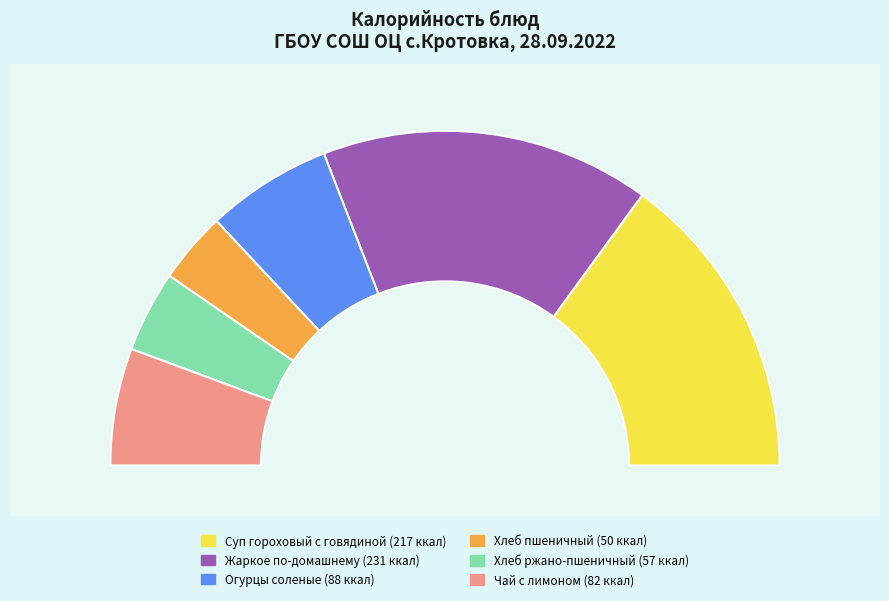

How many slices are in this pie chart?

6